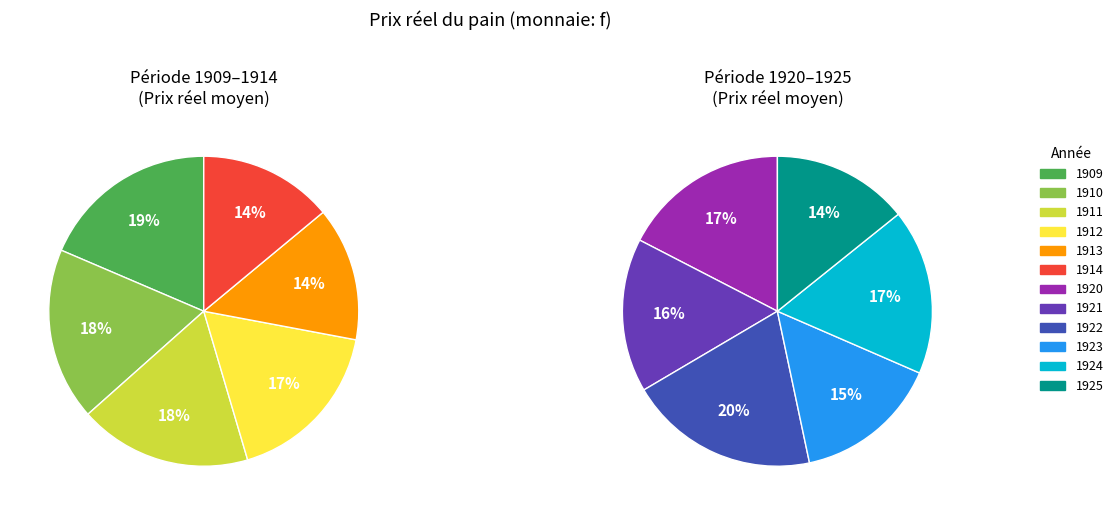

What is the smallest slice in the pie chart?

1925